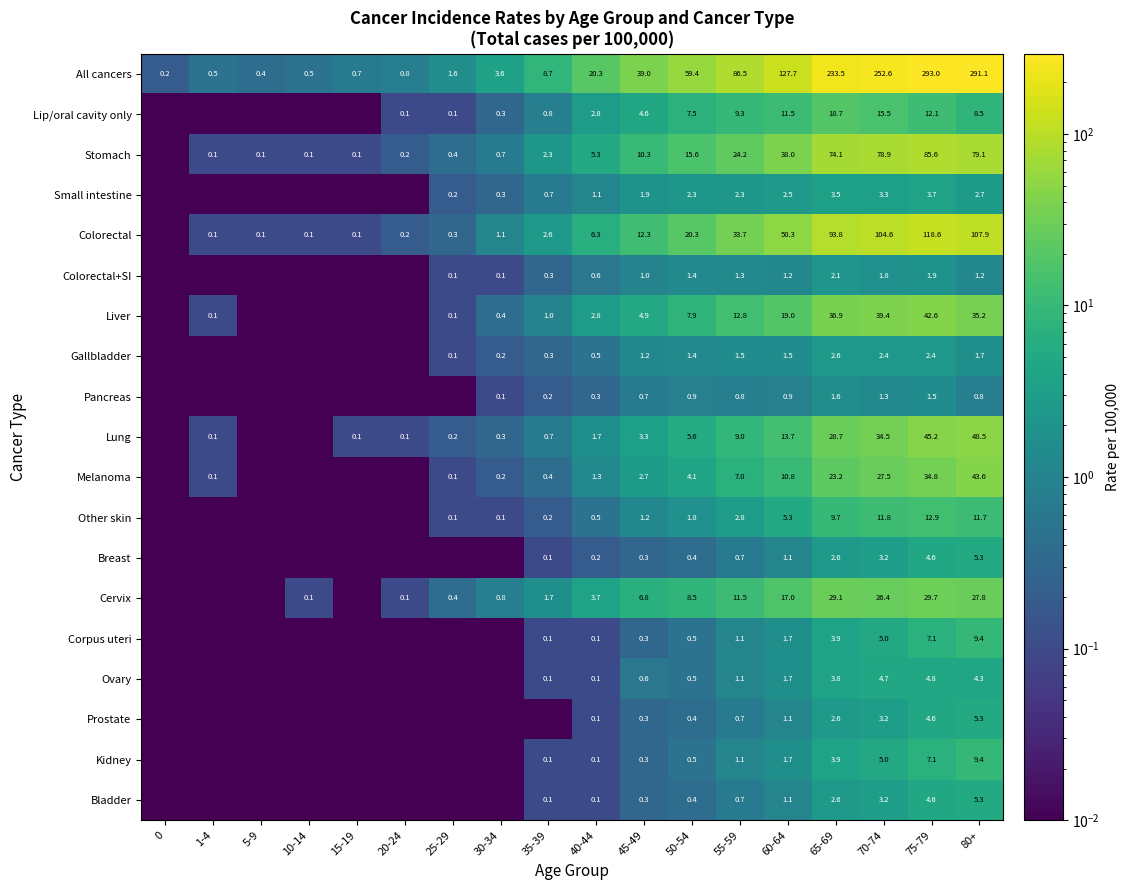

Rank the series by their maximum value, from highest to lowest.

All cancers, Colorectal, Stomach, Lung, Melanoma, Liver, Cervix, Lip/oral cavity only, Other skin, Corpus uteri, Kidney, Breast, Prostate, Bladder, Ovary, Small intestine, Gallbladder, Colorectal+SI, Pancreas